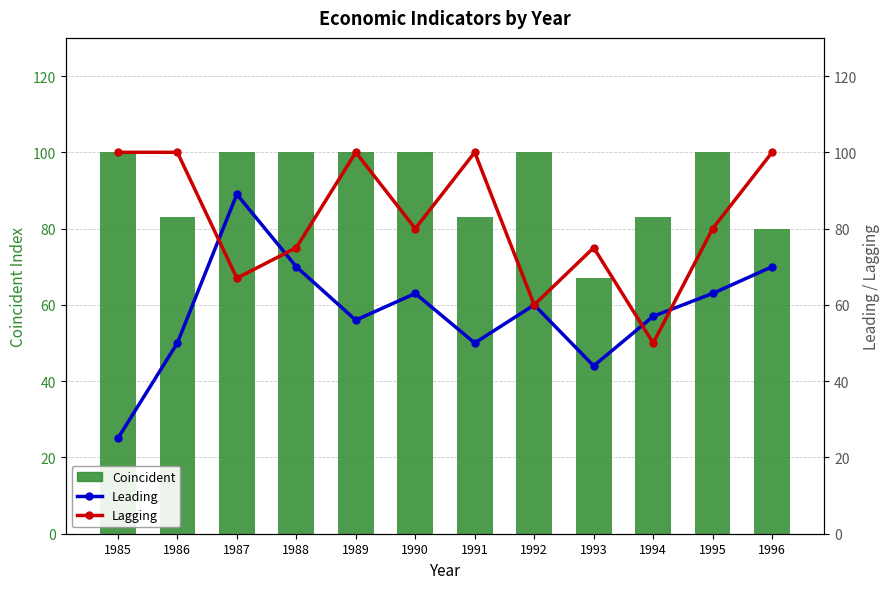

What is the highest value of the Coincident series?

100